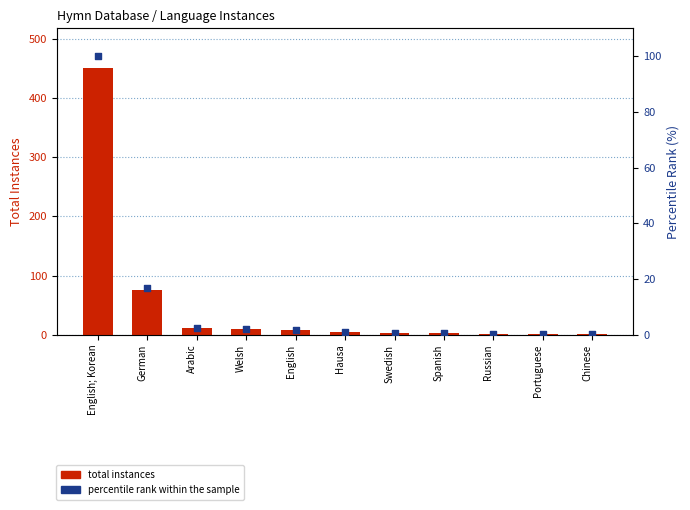

Which series has the largest Y range (max minus min)?

total instances